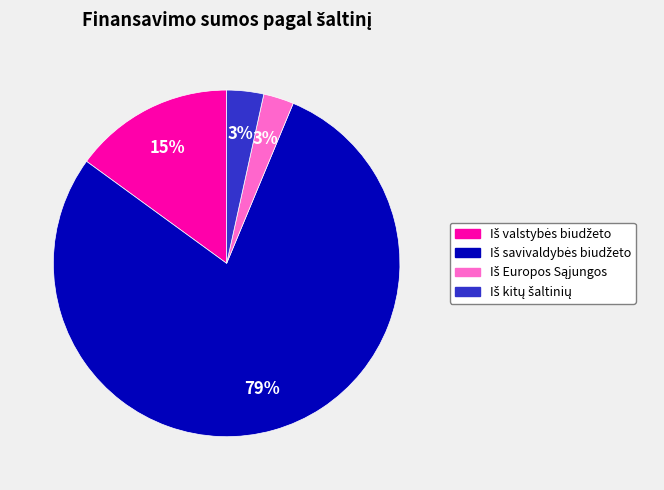

To the nearest percent, what is the difference between the largest and smallest slice percentages?

76%